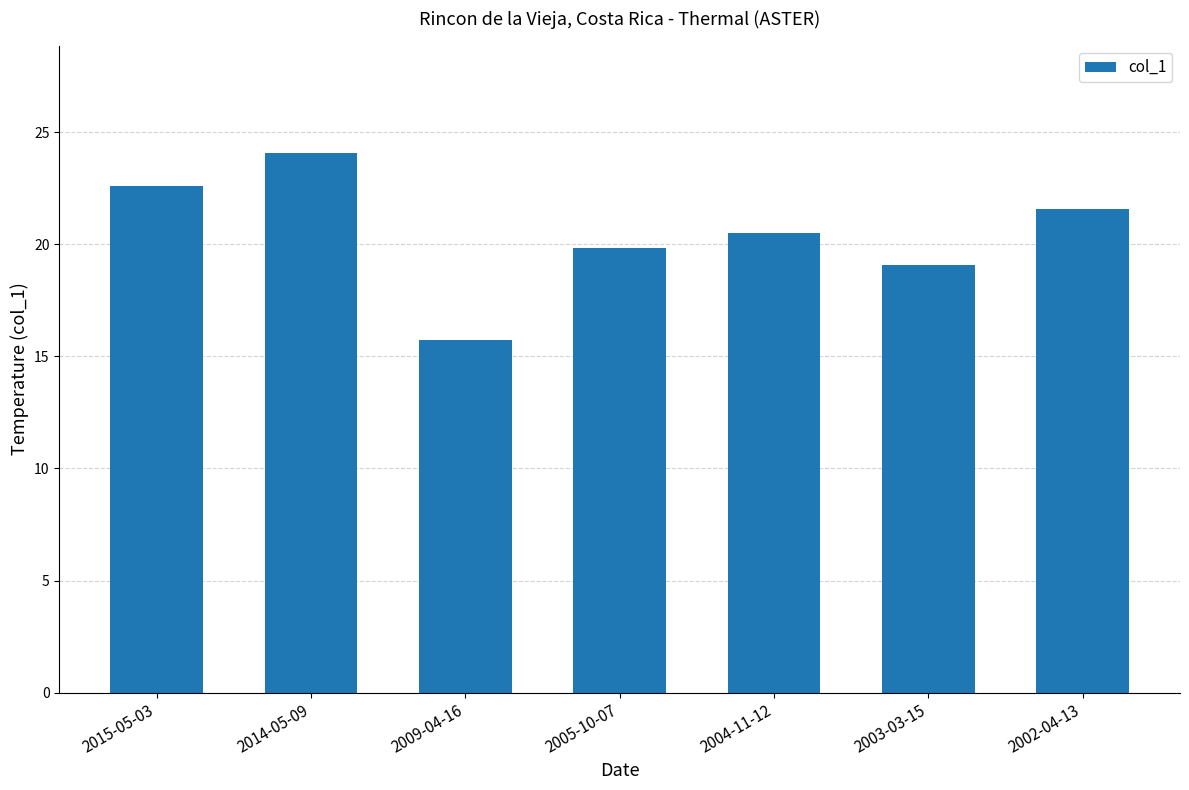

At which category does the chart reach its minimum across all series?

2009-04-16